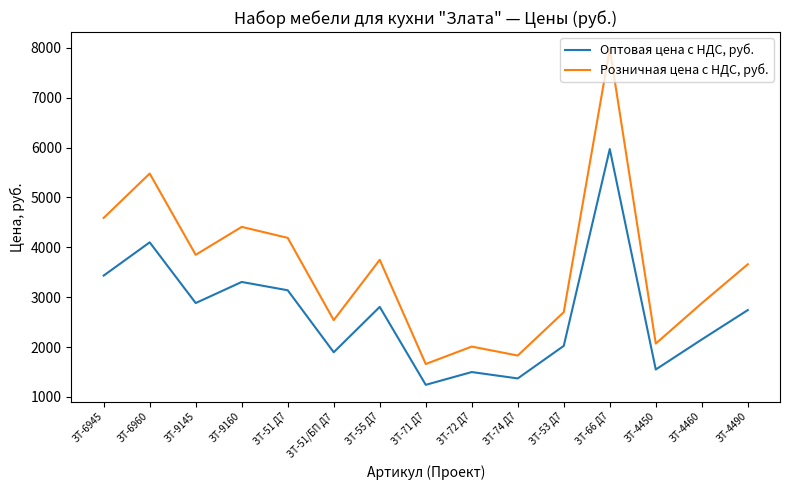

What are all the series names shown in the legend?

Оптовая цена с НДС, руб., Розничная цена с НДС, руб.